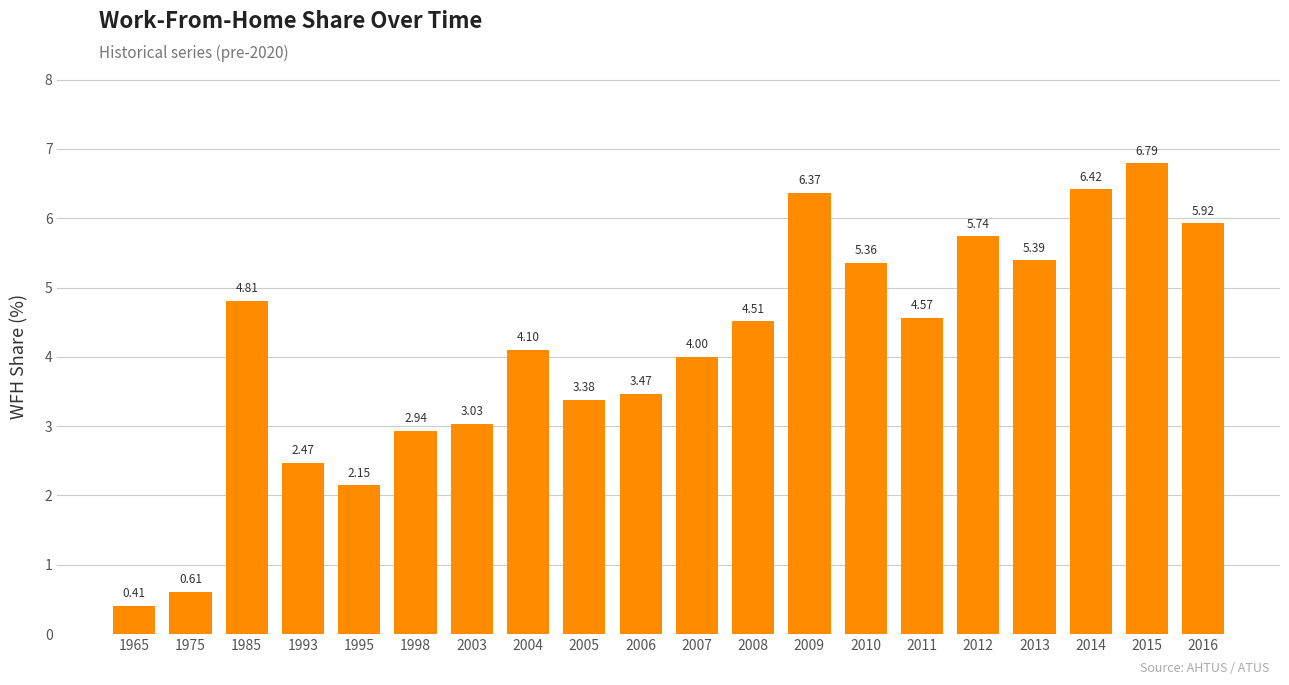

What is the change in value from 1975 to 1985?

+4.2